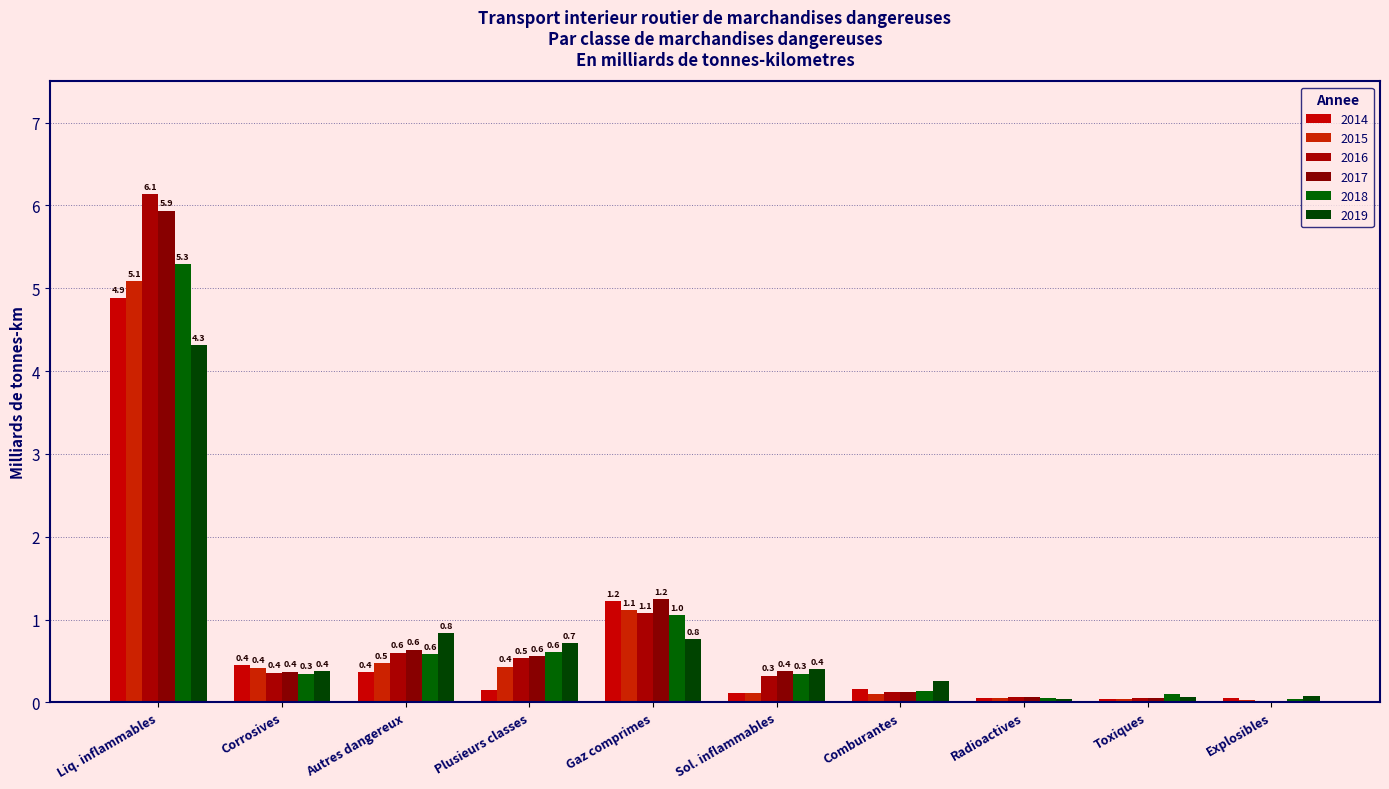

Are the bars grouped side by side (vs. stacked)?

Yes